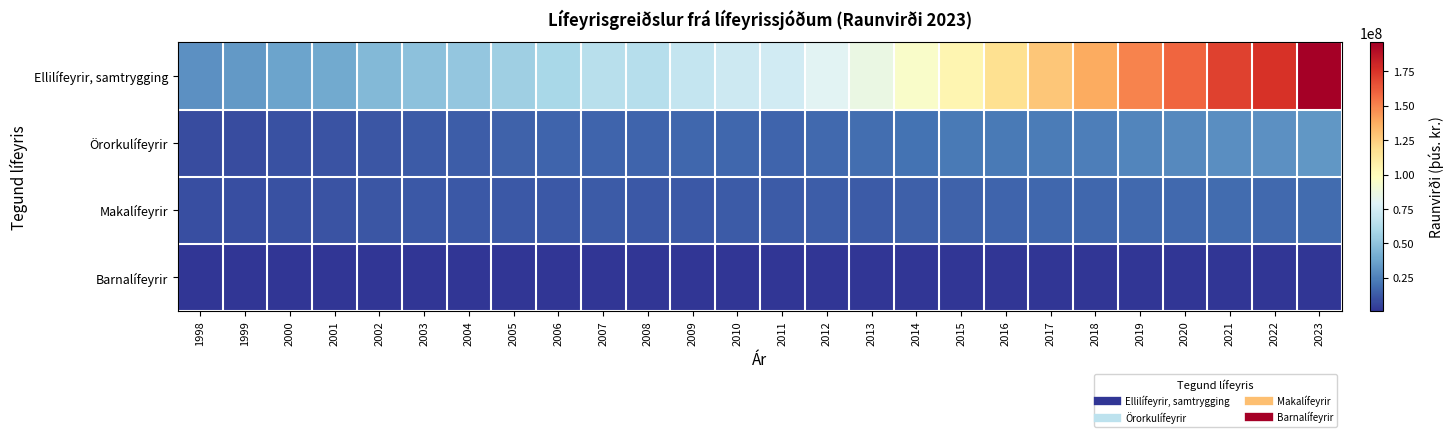

What is the smallest value displayed?

793580.1